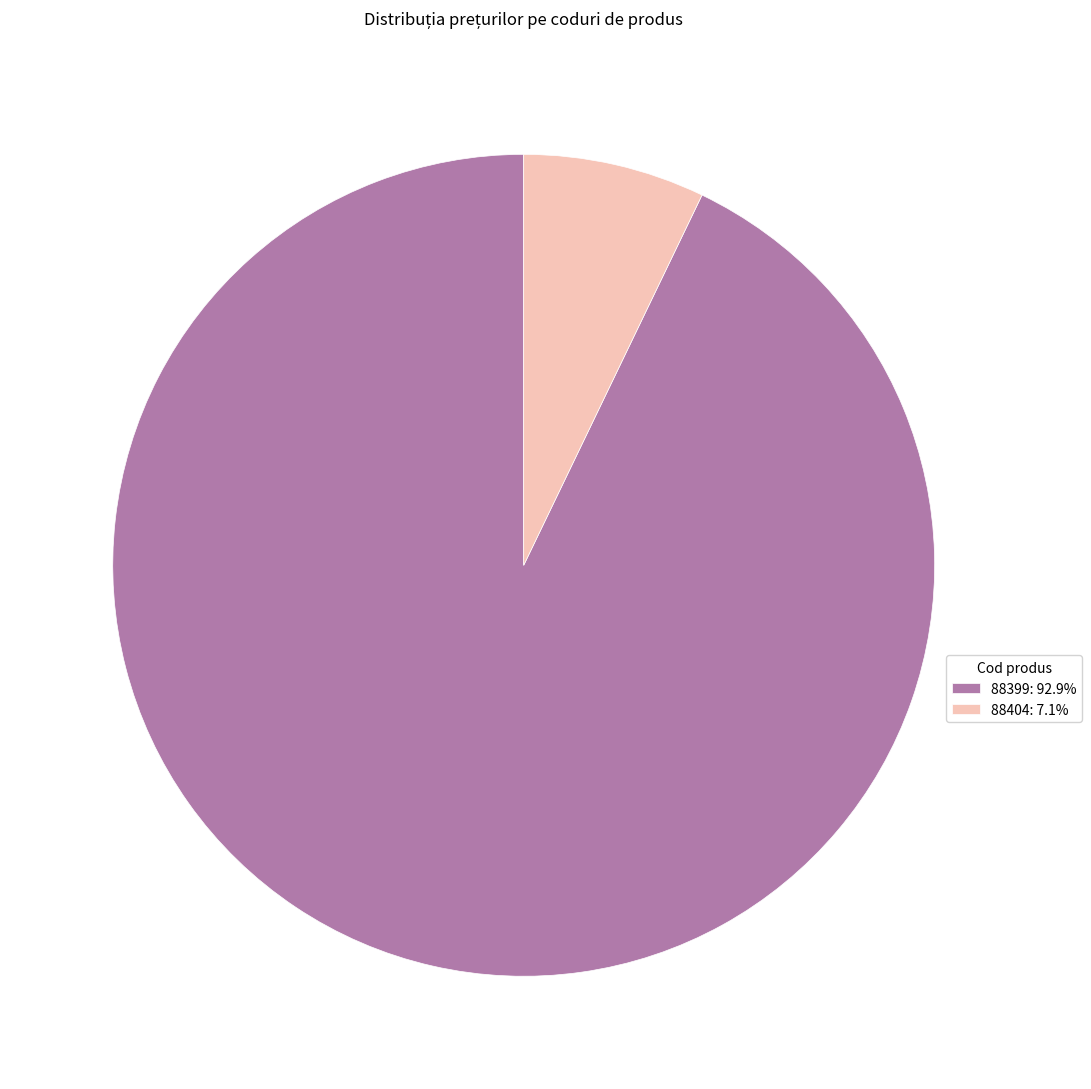

What is the largest slice in the pie chart?

88399